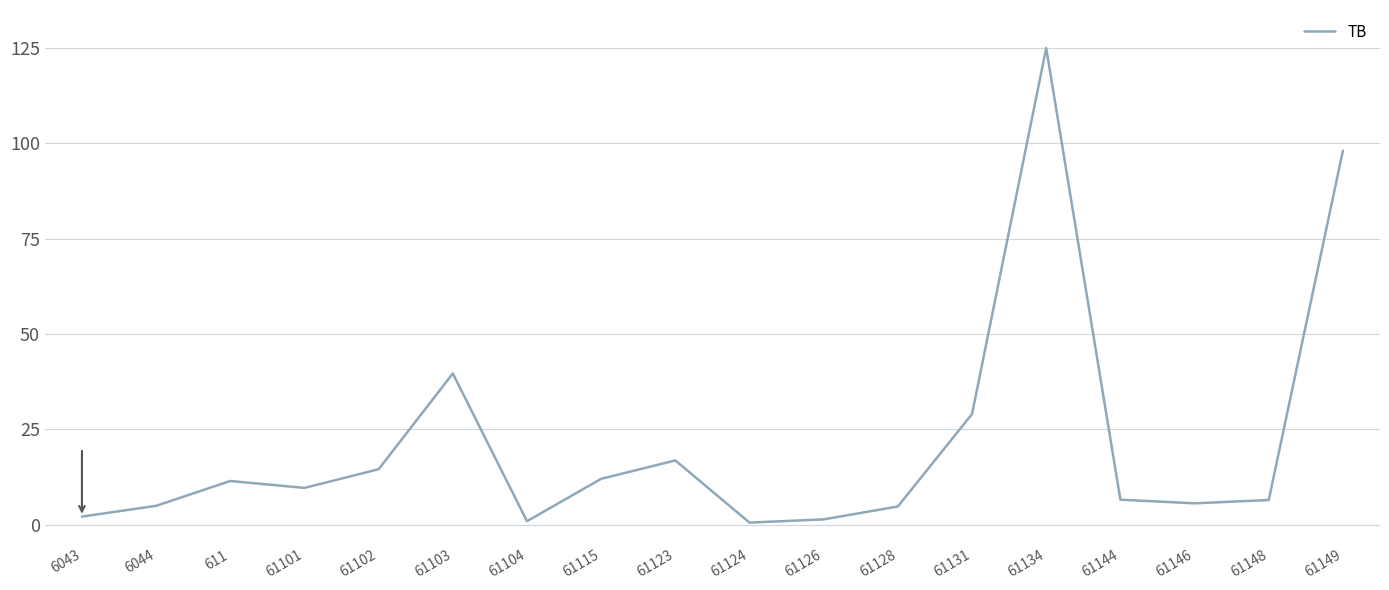

What is the smallest value displayed?

0.5